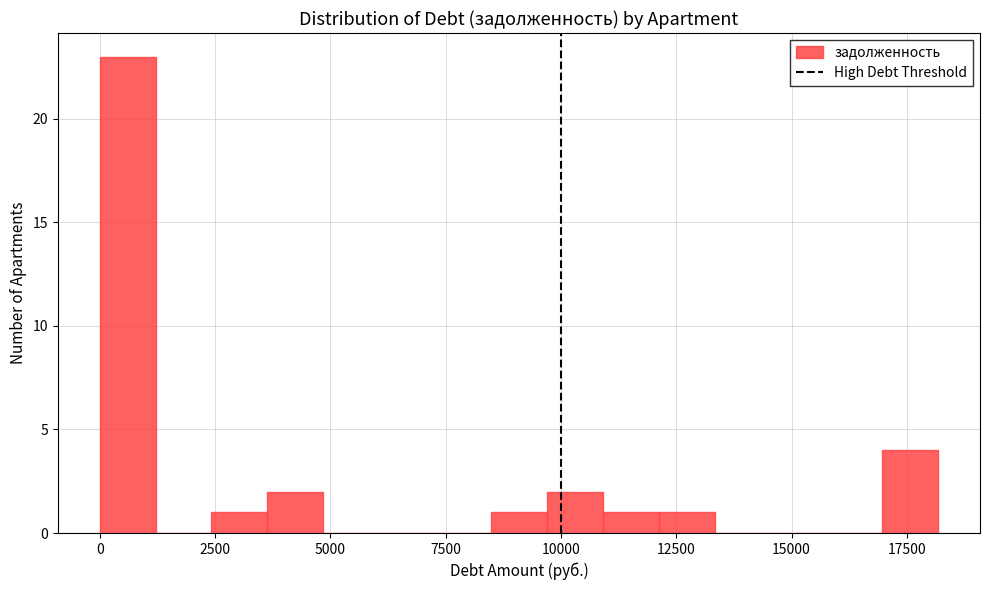

Read against the x-axis, roughly where is the centre of the tallest bar?

500